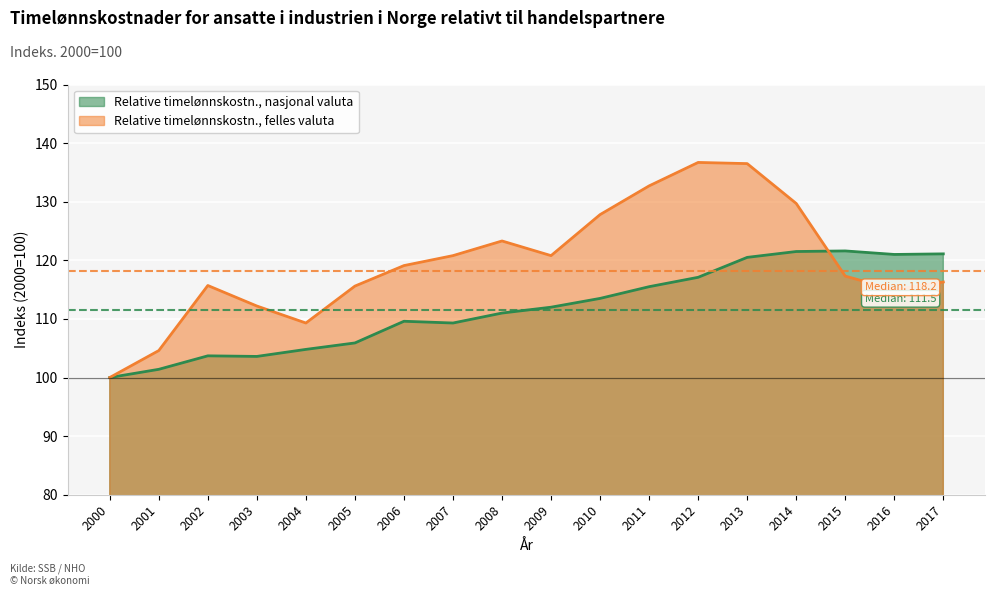

Rank the series by their maximum value, from highest to lowest.

Relative timelønnskostn., felles valuta, Relative timelønnskostn., nasjonal valuta